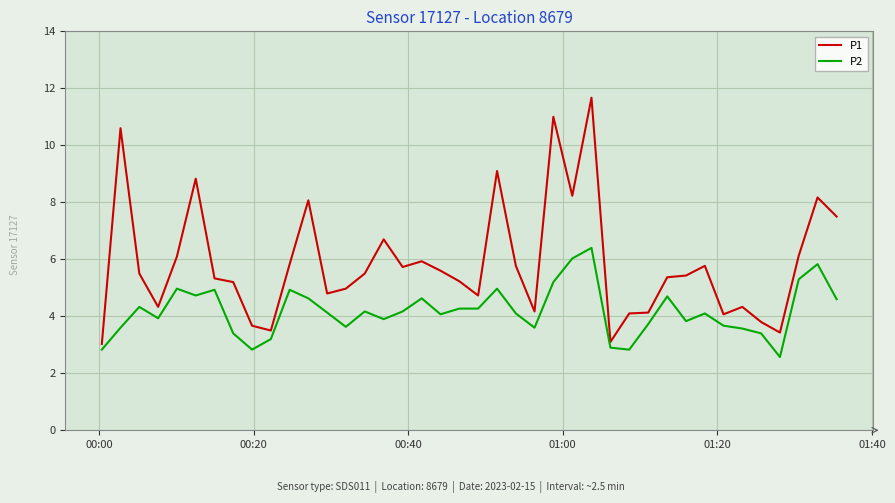

Which series has the largest total across all categories?

P1